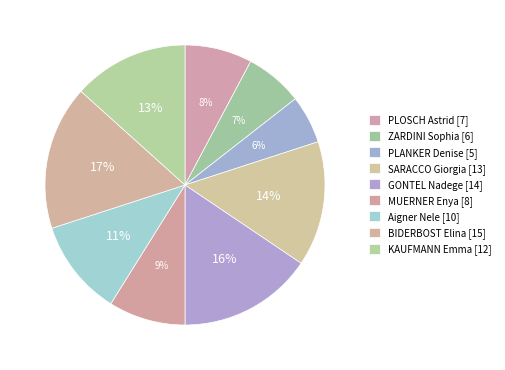

What percentage is the ZARDINI Sophia slice, to the nearest percent?

7%